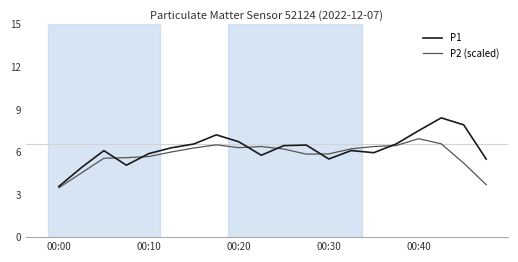

What is the lowest value of the P2 (scaled) series?

3.5